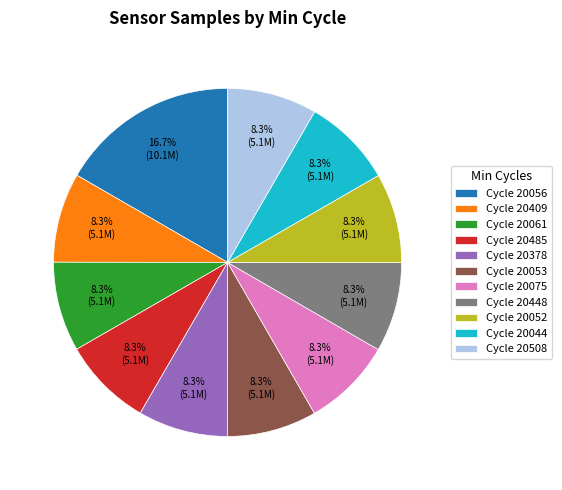

What percentage is NOT represented by Cycle 20508?

91.7%